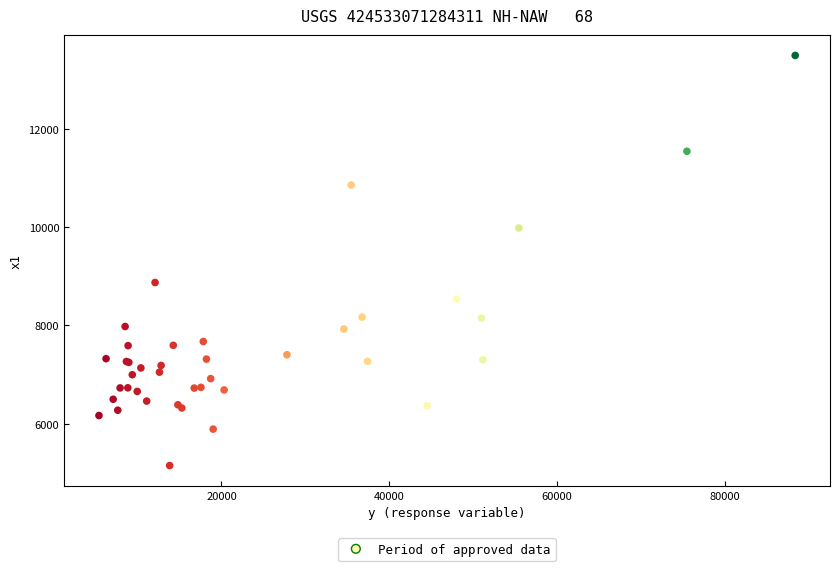

What Y value in the scatter plot is closest to 9323?

8875